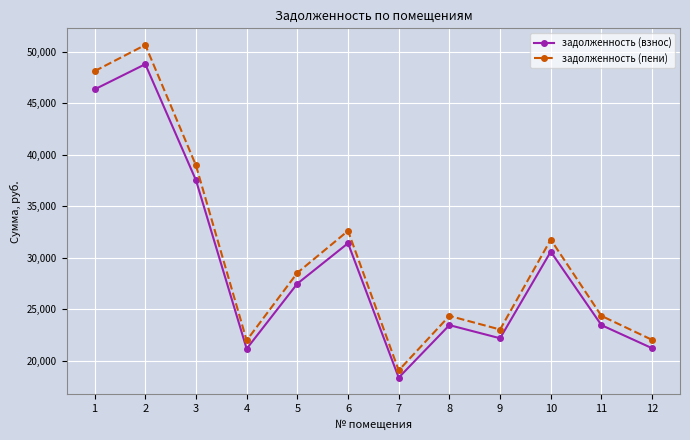

Which series has the largest total across all categories?

задолженность (пени)